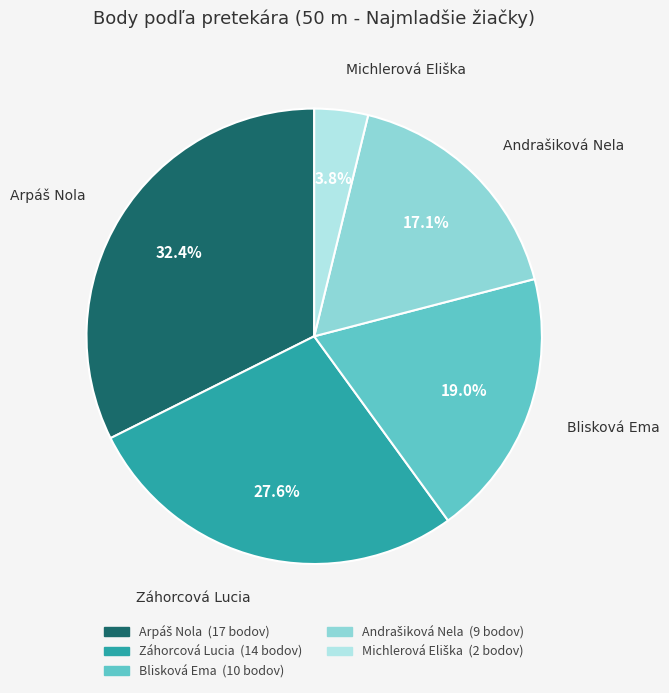

Does Blisková Ema account for over 50% of the chart?

No